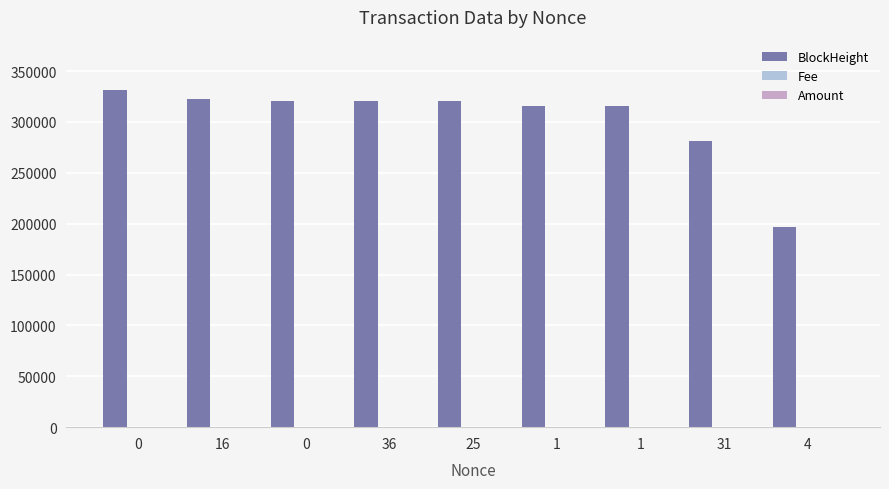

Which has a higher value, 25 or 1?

25